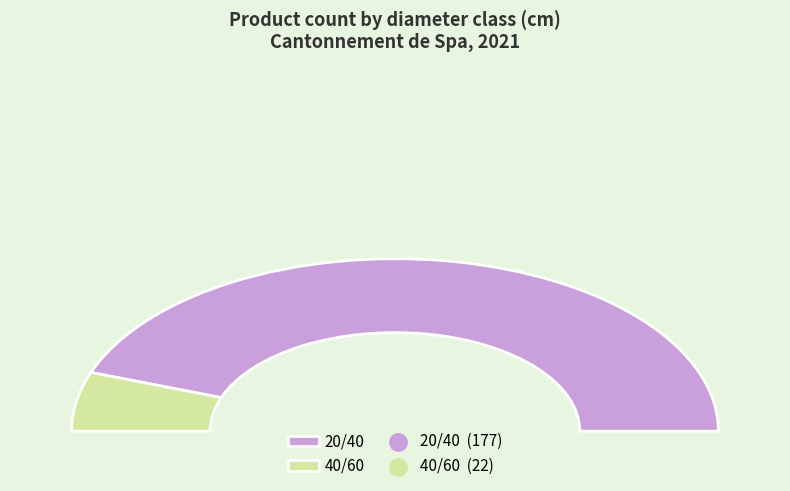

Approximately how many times larger is the value at 20/40 compared to 40/60?

8.0